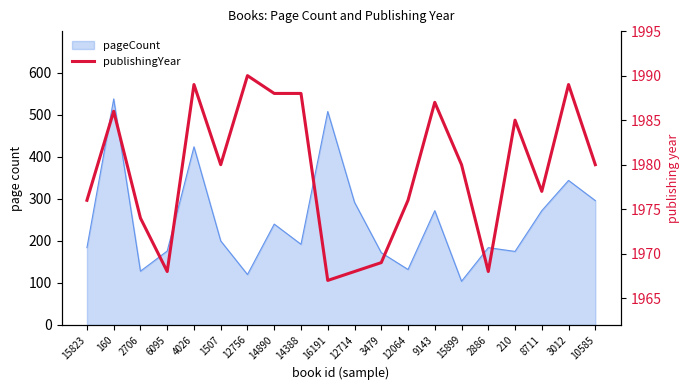

What is the difference between the second highest and minimum values?

22